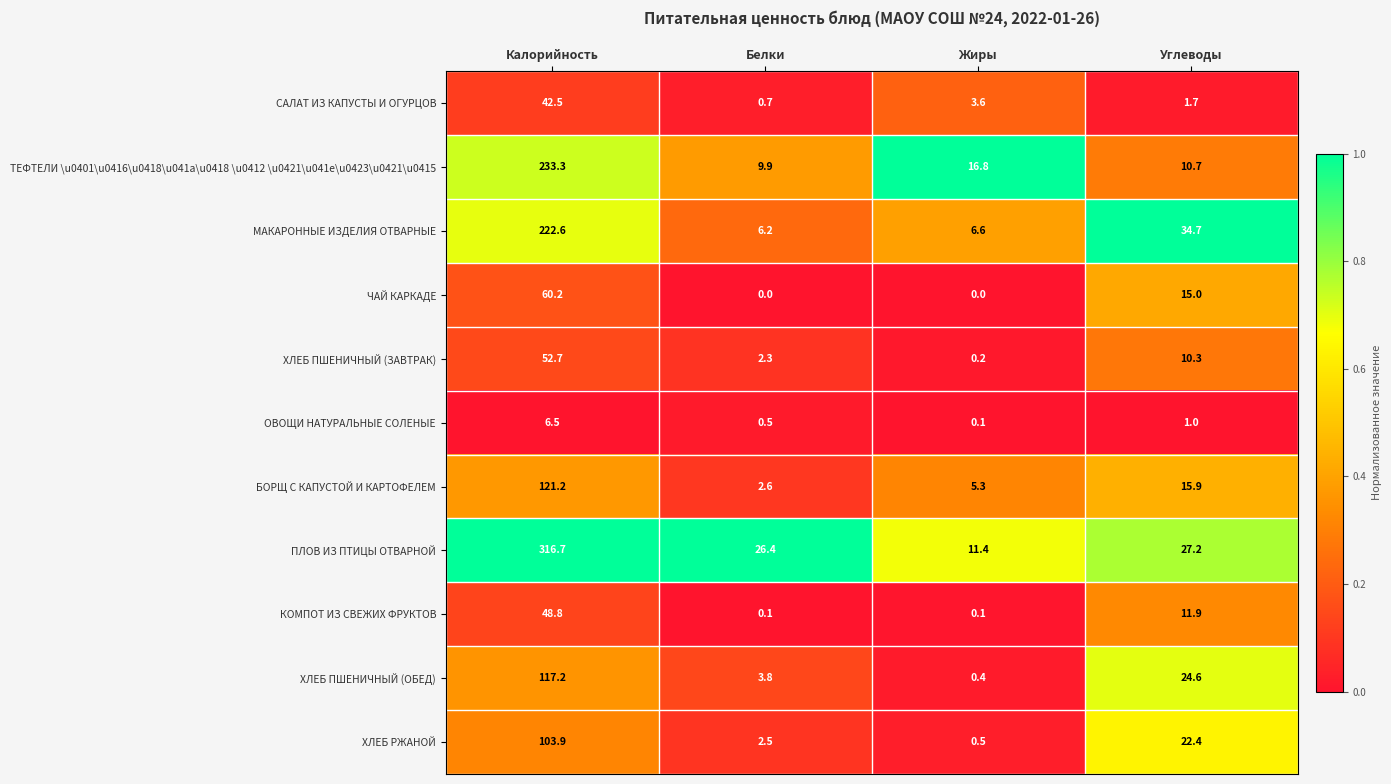

Which series has the widest spread of values?

ПЛОВ ИЗ ПТИЦЫ ОТВАРНОЙ